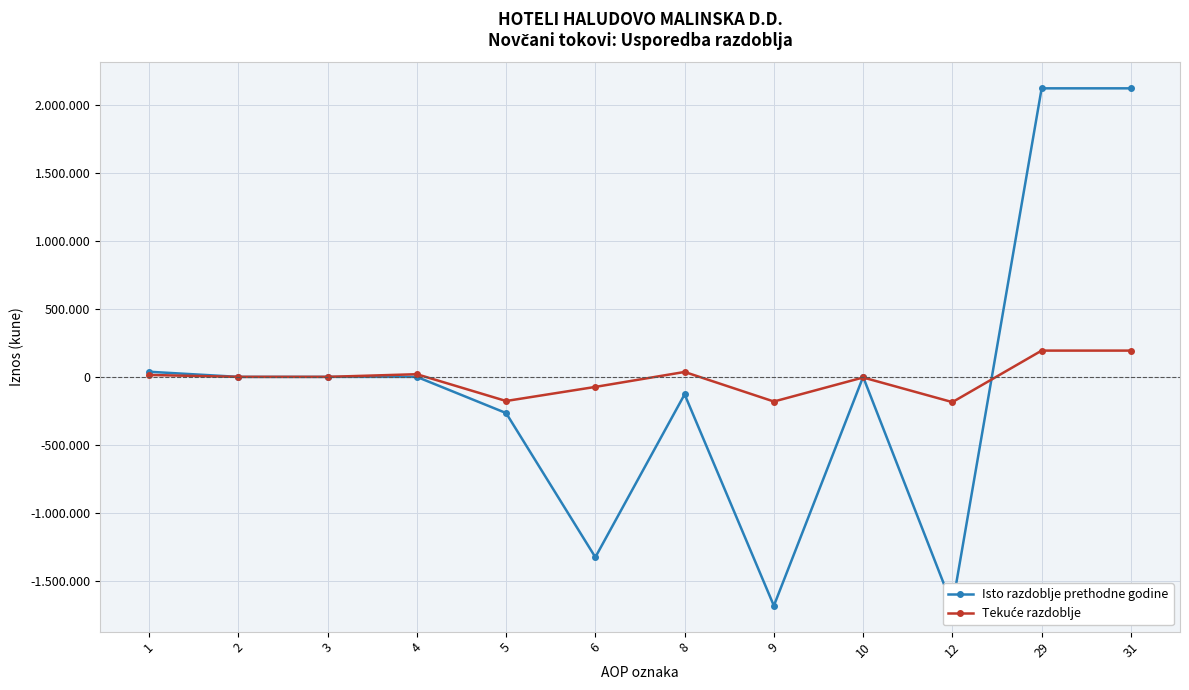

List the series in order of their overall mean, highest first.

Tekuće razdoblje, Isto razdoblje prethodne godine